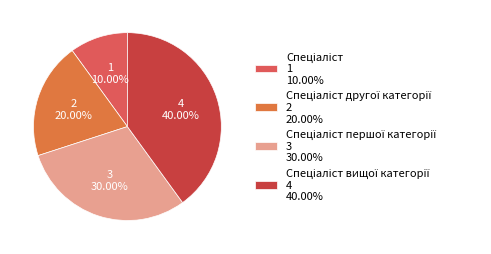

How many slices are in this pie chart?

4